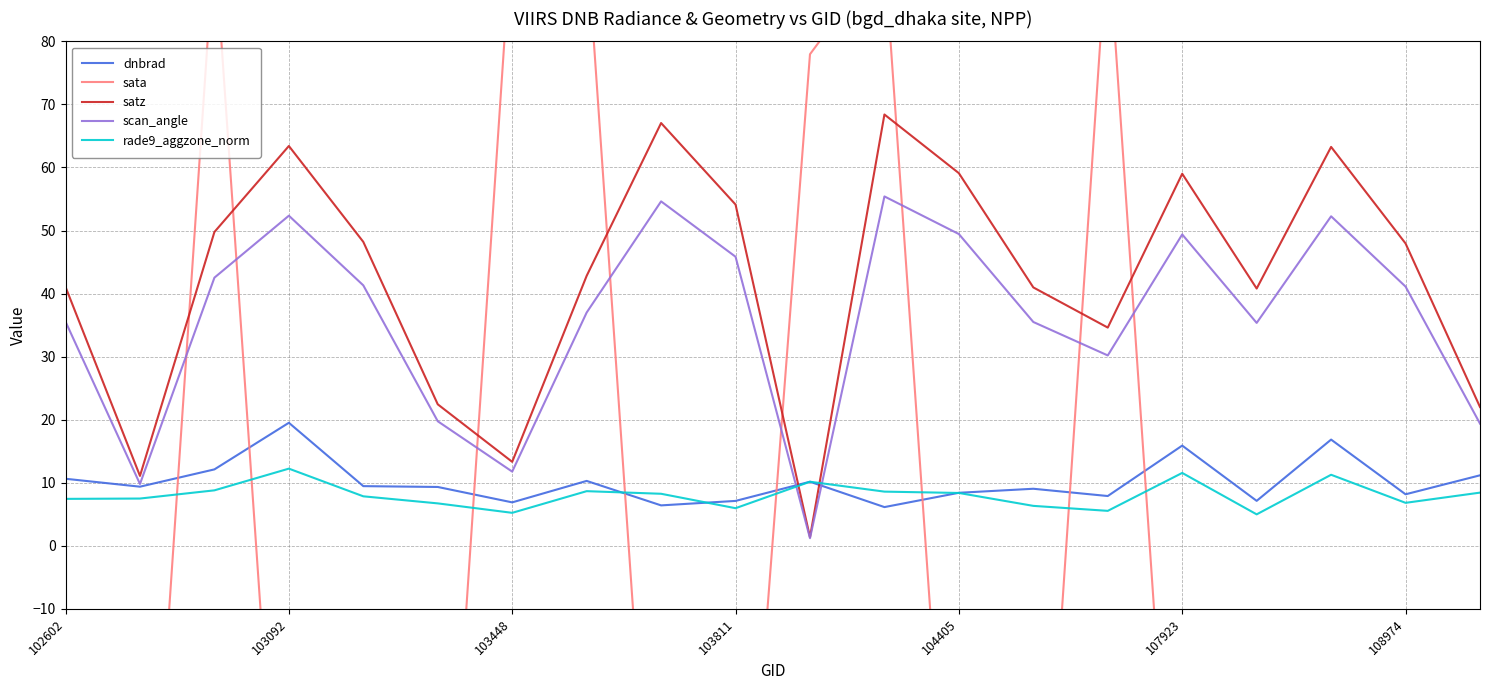

The value of scan_angle at 103092 is 52.3. True or false?

True